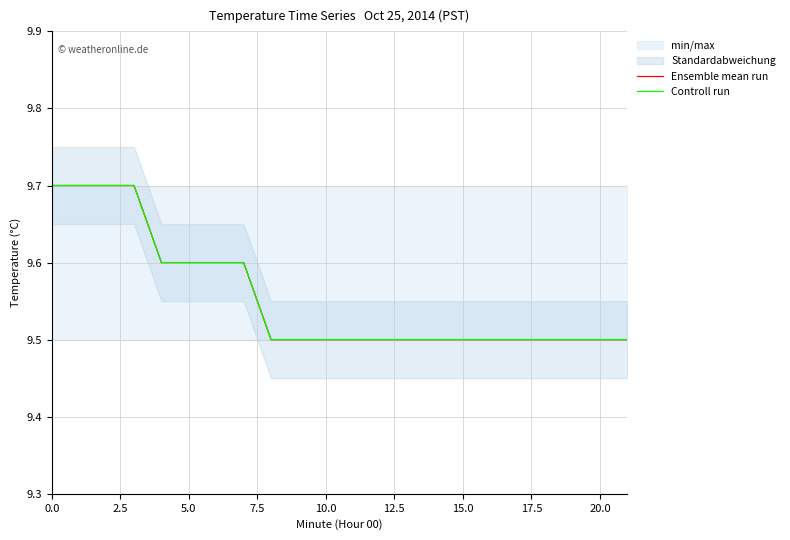

Which series has the largest range (max minus min)?

Ensemble mean run